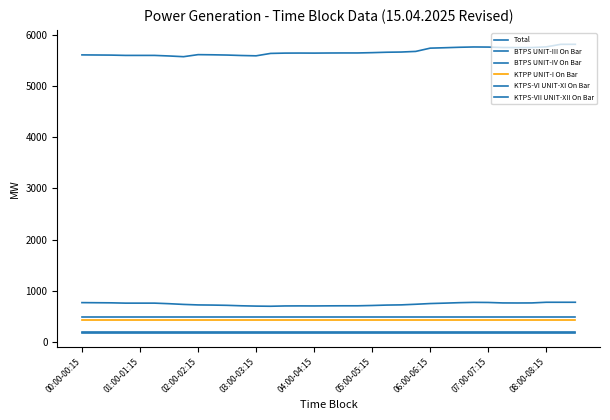

Does the chart have visible grid lines?

No